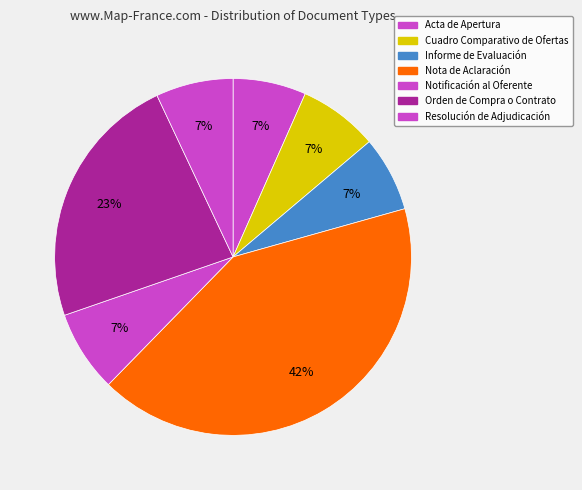

Rank the categories by value from highest to lowest.

Nota de Aclaración, Orden de Compra o Contrato, Notificación al Oferente, Cuadro Comparativo de Ofertas, Resolución de Adjudicación, Informe de Evaluación, Acta de Apertura